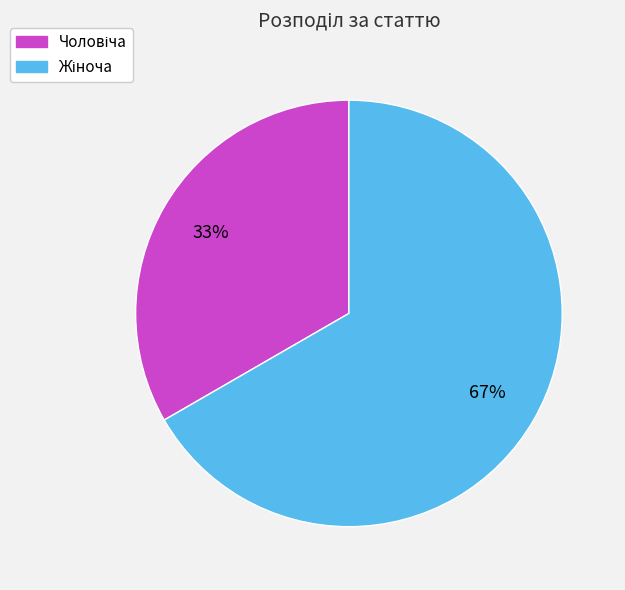

To the nearest percent, what is the average slice percentage?

50%